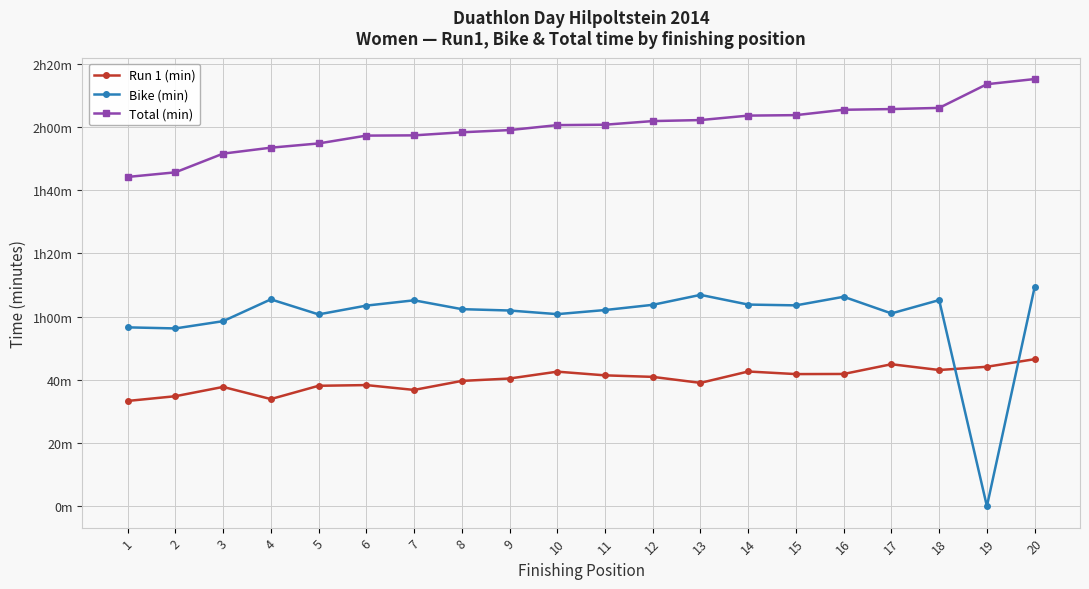

What are all the series names shown in the legend?

Run 1 (min), Bike (min), Total (min)